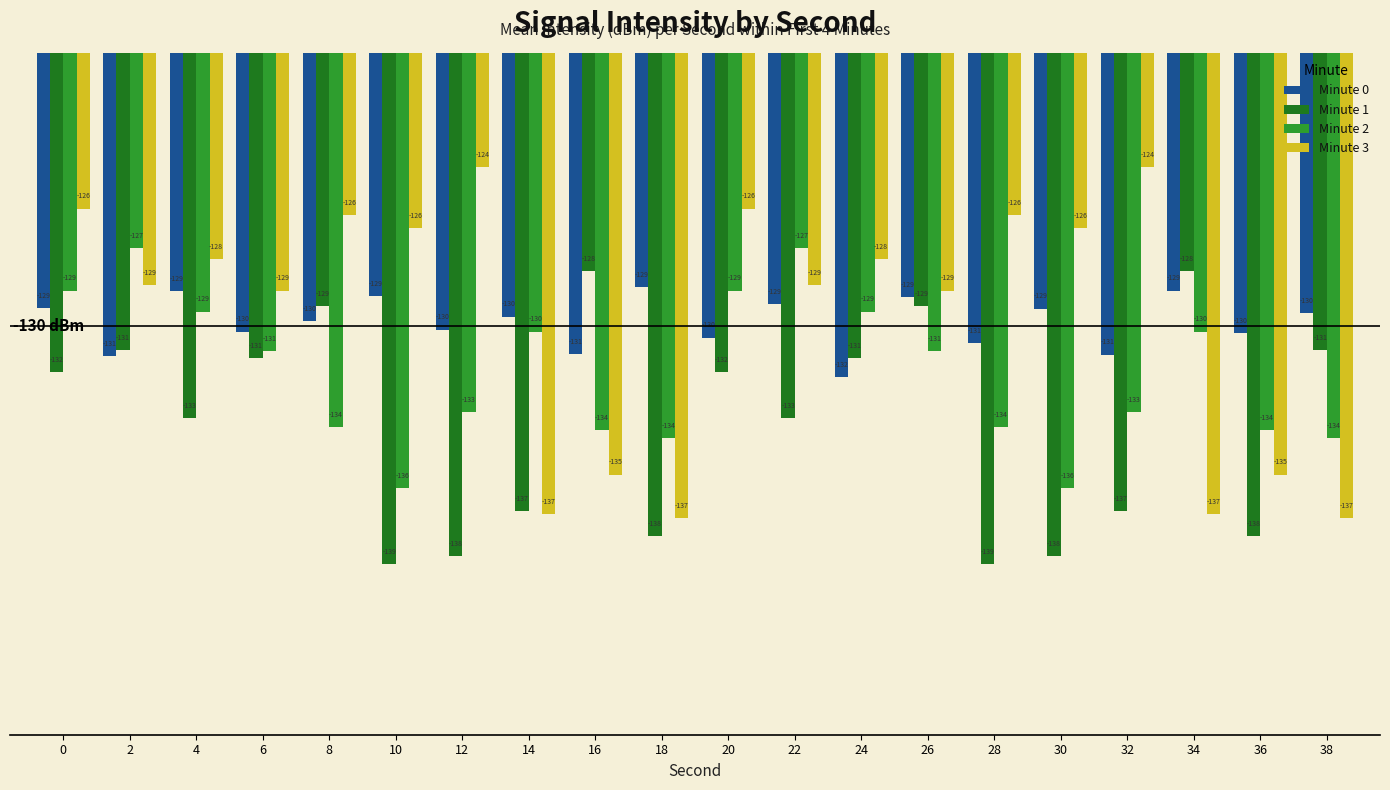

What is the maximum value shown in the chart?

-124.2